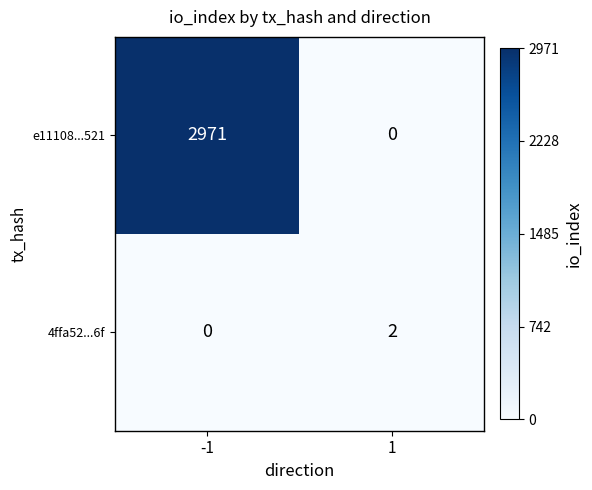

What is the sum of all e11108...521 values?

2971